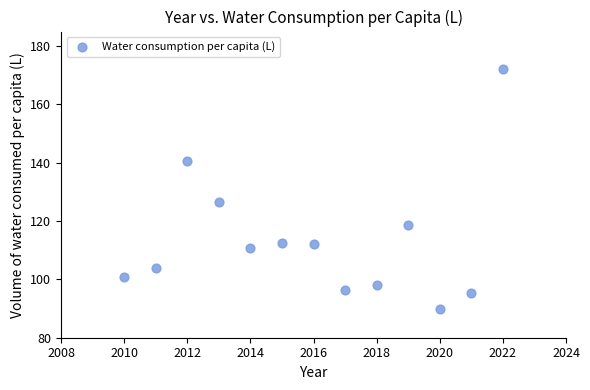

What Y value in the scatter plot is closest to 131?

126.5